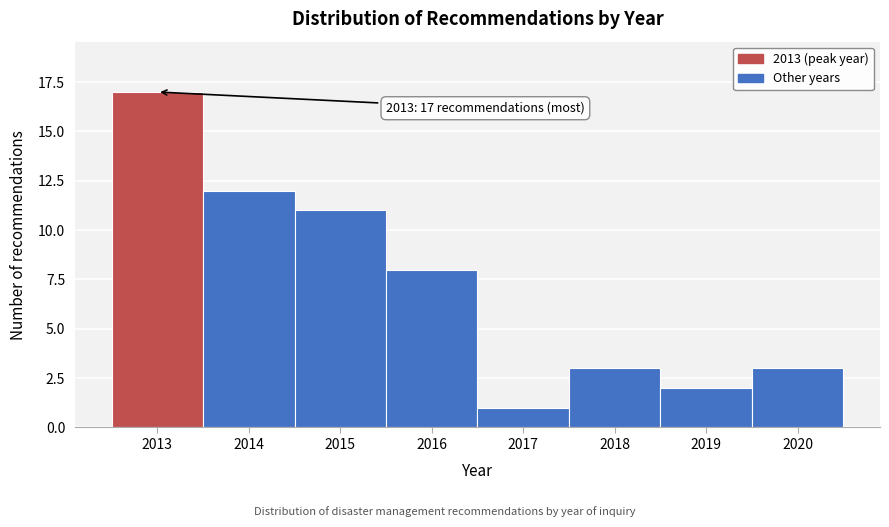

Over which range of the x-axis is the bar tallest?

2012.5 to 2013.5